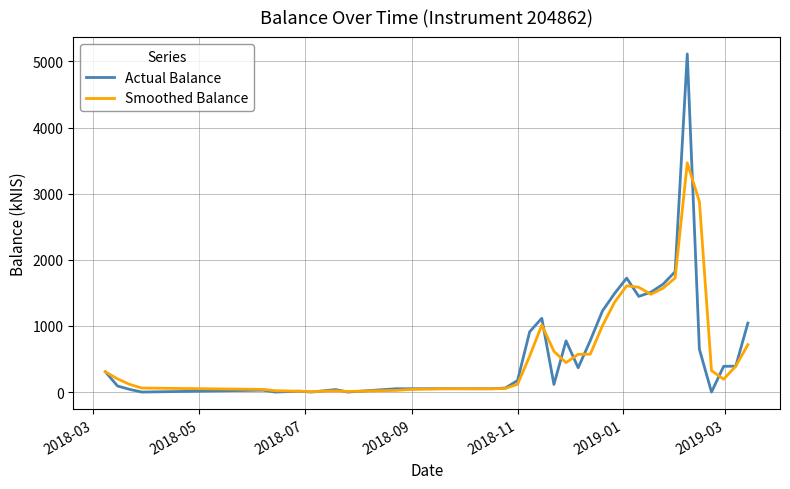

What is the greatest value displayed?

5113.3